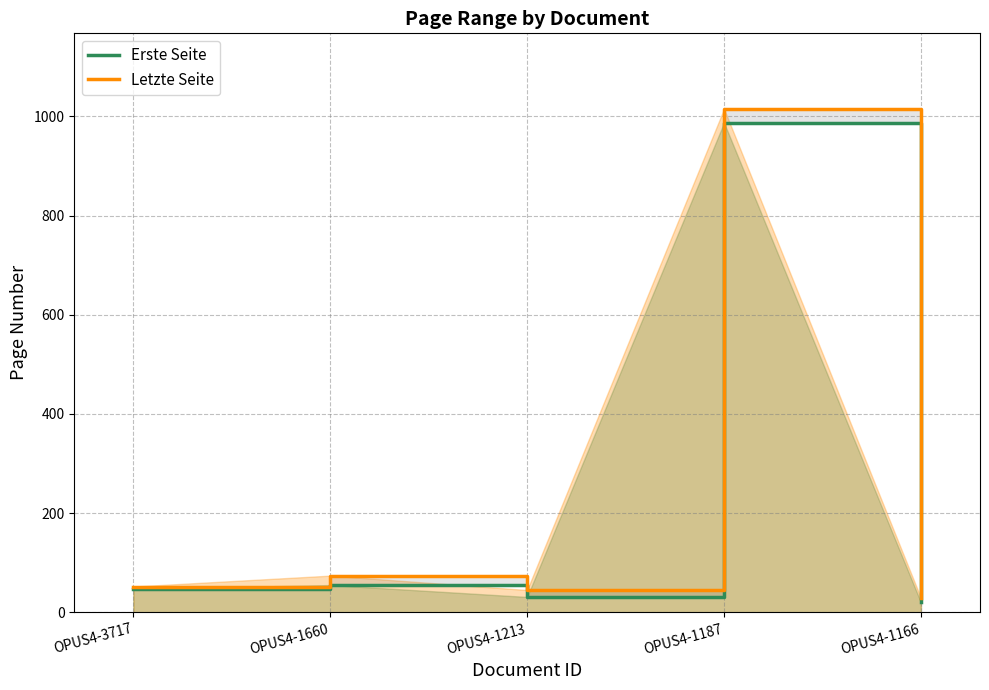

Does the chart display data point markers on the line(s)?

No